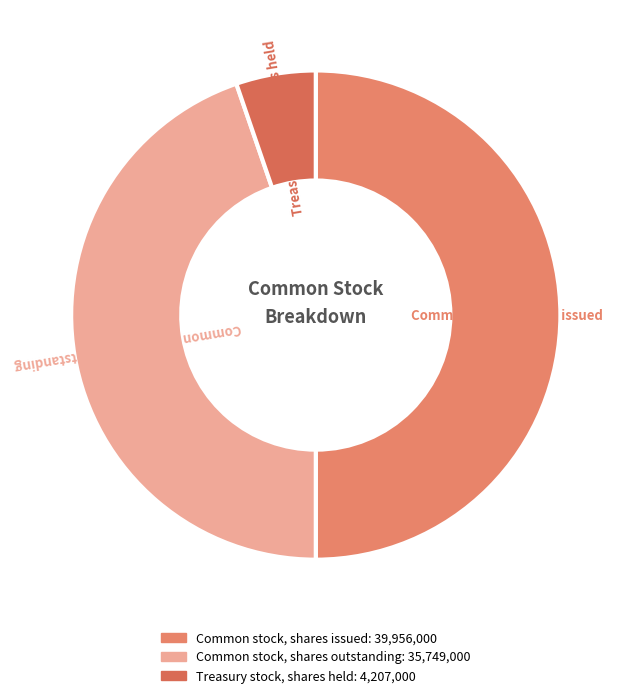

Count the number of slices in the pie.

3